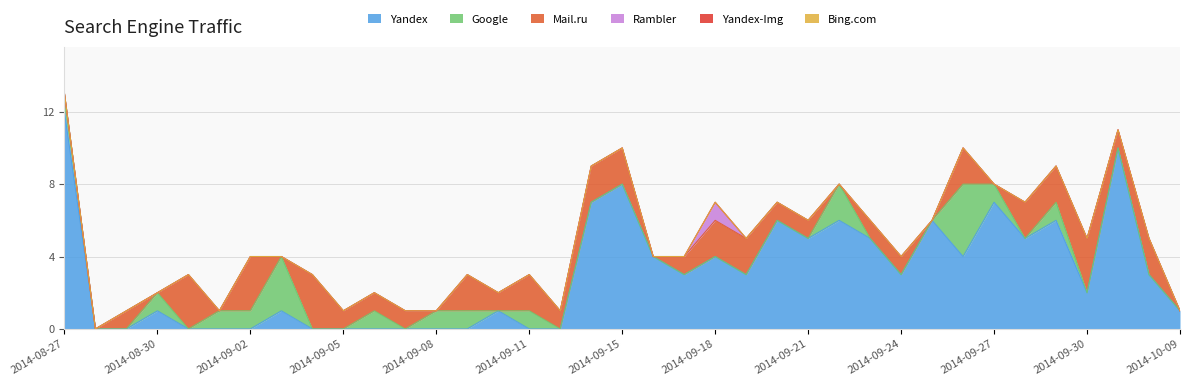

Reading right to left, transcribe all the data shown in this chart.

Yandex: 2014-10-09=1	2014-10-02=3	2014-10-01=10	2014-09-30=2	2014-09-29=6	2014-09-28=5	2014-09-27=7	2014-09-26=4	2014-09-25=6	2014-09-24=3	2014-09-23=5	2014-09-22=6	2014-09-21=5	2014-09-20=6	2014-09-19=3	2014-09-18=4	2014-09-17=3	2014-09-16=4	2014-09-15=8	2014-09-14=7	2014-09-12=0	2014-09-11=0	2014-09-10=1	2014-09-09=0	2014-09-08=0	2014-09-07=0	2014-09-06=0	2014-09-05=0	2014-09-04=0	2014-09-03=1	2014-09-02=0	2014-09-01=0	2014-08-31=0	2014-08-30=1	2014-08-29=0	2014-08-28=0	2014-08-27=12
Google: 2014-10-09=0	2014-10-02=0	2014-10-01=0	2014-09-30=0	2014-09-29=1	2014-09-28=0	2014-09-27=1	2014-09-26=4	2014-09-25=0	2014-09-24=0	2014-09-23=0	2014-09-22=2	2014-09-21=0	2014-09-20=0	2014-09-19=0	2014-09-18=0	2014-09-17=0	2014-09-16=0	2014-09-15=0	2014-09-14=0	2014-09-12=0	2014-09-11=1	2014-09-10=0	2014-09-09=1	2014-09-08=1	2014-09-07=0	2014-09-06=1	2014-09-05=0	2014-09-04=0	2014-09-03=3	2014-09-02=1	2014-09-01=1	2014-08-31=0	2014-08-30=1	2014-08-29=0	2014-08-28=0	2014-08-27=1
Mail.ru: 2014-10-09=0	2014-10-02=2	2014-10-01=1	2014-09-30=3	2014-09-29=2	2014-09-28=2	2014-09-27=0	2014-09-26=2	2014-09-25=0	2014-09-24=1	2014-09-23=1	2014-09-22=0	2014-09-21=1	2014-09-20=1	2014-09-19=2	2014-09-18=2	2014-09-17=1	2014-09-16=0	2014-09-15=2	2014-09-14=2	2014-09-12=1	2014-09-11=2	2014-09-10=1	2014-09-09=2	2014-09-08=0	2014-09-07=1	2014-09-06=1	2014-09-05=1	2014-09-04=3	2014-09-03=0	2014-09-02=3	2014-09-01=0	2014-08-31=3	2014-08-30=0	2014-08-29=1	2014-08-28=0	2014-08-27=0
Rambler: 2014-10-09=0	2014-10-02=0	2014-10-01=0	2014-09-30=0	2014-09-29=0	2014-09-28=0	2014-09-27=0	2014-09-26=0	2014-09-25=0	2014-09-24=0	2014-09-23=0	2014-09-22=0	2014-09-21=0	2014-09-20=0	2014-09-19=0	2014-09-18=1	2014-09-17=0	2014-09-16=0	2014-09-15=0	2014-09-14=0	2014-09-12=0	2014-09-11=0	2014-09-10=0	2014-09-09=0	2014-09-08=0	2014-09-07=0	2014-09-06=0	2014-09-05=0	2014-09-04=0	2014-09-03=0	2014-09-02=0	2014-09-01=0	2014-08-31=0	2014-08-30=0	2014-08-29=0	2014-08-28=0	2014-08-27=0
Yandex-Img: 2014-10-09=0	2014-10-02=0	2014-10-01=0	2014-09-30=0	2014-09-29=0	2014-09-28=0	2014-09-27=0	2014-09-26=0	2014-09-25=0	2014-09-24=0	2014-09-23=0	2014-09-22=0	2014-09-21=0	2014-09-20=0	2014-09-19=0	2014-09-18=0	2014-09-17=0	2014-09-16=0	2014-09-15=0	2014-09-14=0	2014-09-12=0	2014-09-11=0	2014-09-10=0	2014-09-09=0	2014-09-08=0	2014-09-07=0	2014-09-06=0	2014-09-05=0	2014-09-04=0	2014-09-03=0	2014-09-02=0	2014-09-01=0	2014-08-31=0	2014-08-30=0	2014-08-29=0	2014-08-28=0	2014-08-27=0
Bing.com: 2014-10-09=0	2014-10-02=0	2014-10-01=0	2014-09-30=0	2014-09-29=0	2014-09-28=0	2014-09-27=0	2014-09-26=0	2014-09-25=0	2014-09-24=0	2014-09-23=0	2014-09-22=0	2014-09-21=0	2014-09-20=0	2014-09-19=0	2014-09-18=0	2014-09-17=0	2014-09-16=0	2014-09-15=0	2014-09-14=0	2014-09-12=0	2014-09-11=0	2014-09-10=0	2014-09-09=0	2014-09-08=0	2014-09-07=0	2014-09-06=0	2014-09-05=0	2014-09-04=0	2014-09-03=0	2014-09-02=0	2014-09-01=0	2014-08-31=0	2014-08-30=0	2014-08-29=0	2014-08-28=0	2014-08-27=0